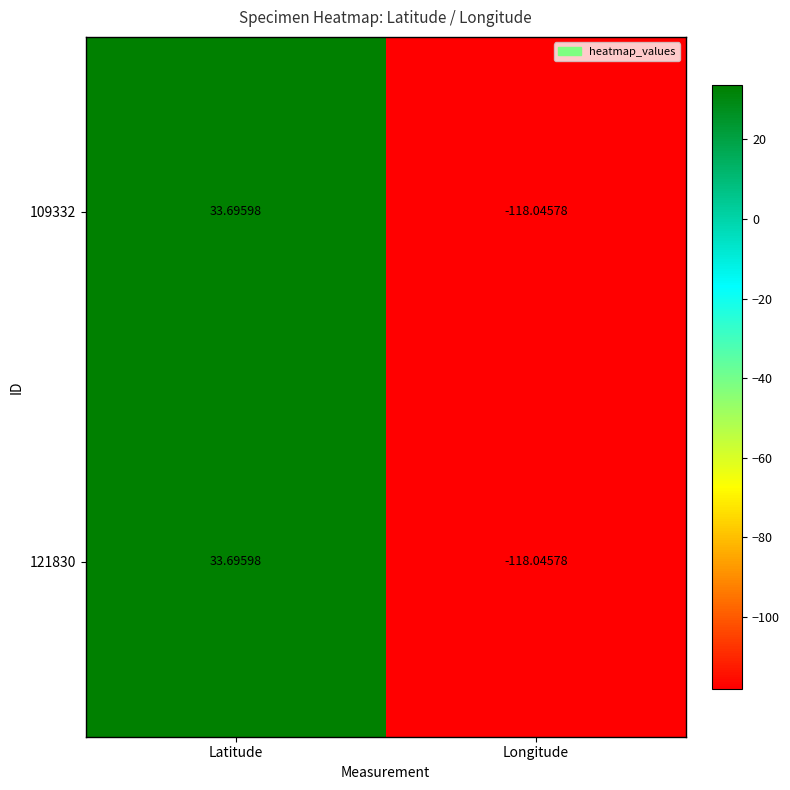

At which label does 109332 first exceed 33?

Latitude